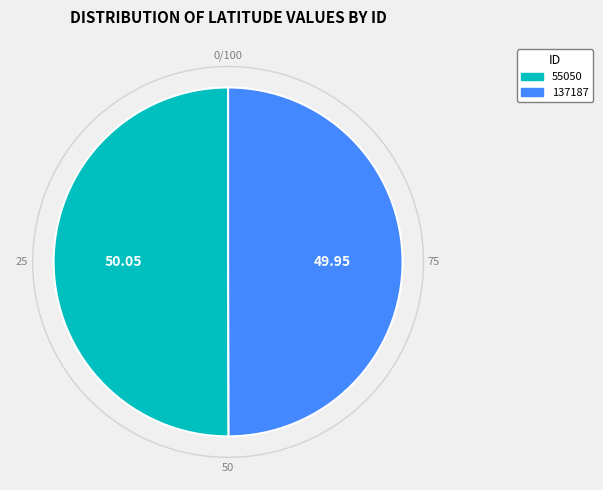

Approximately how many times larger is the value at 55050 compared to 137187?

1.0